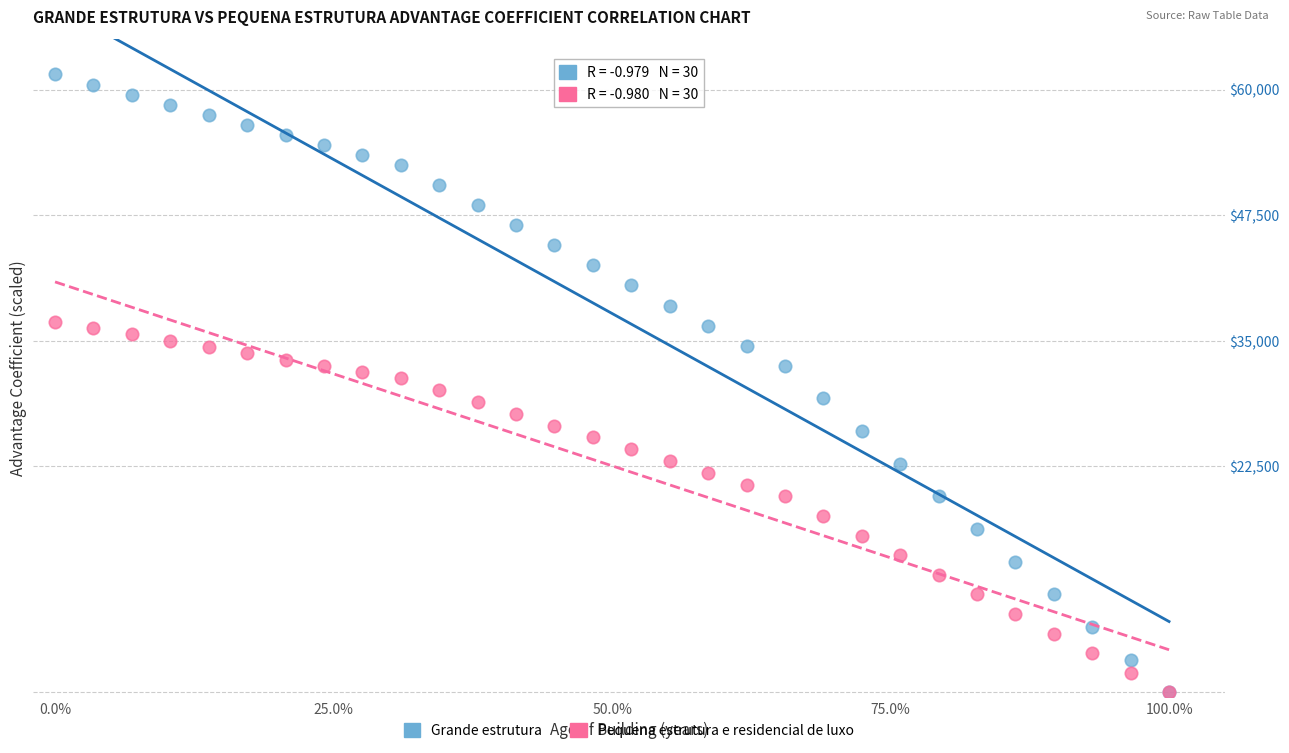

What are all the series names shown in the legend?

Grande estrutura, Pequena estrutura e residencial de luxo